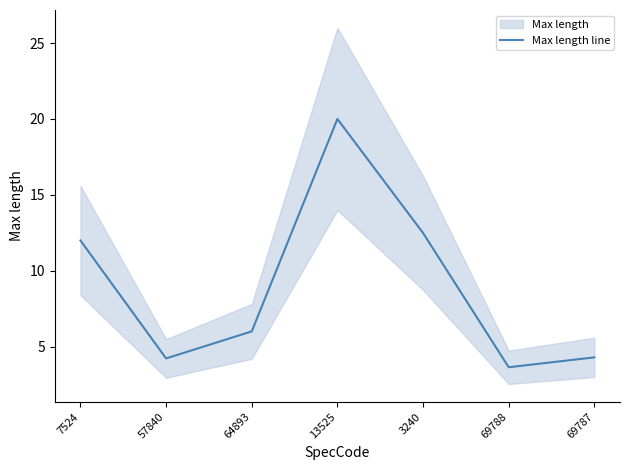

Reading left to right, transcribe all the data shown in this chart.

7524=12.0	57840=4.2	64893=6.0	13525=20.0	3240=12.5	69788=3.7	69787=4.3